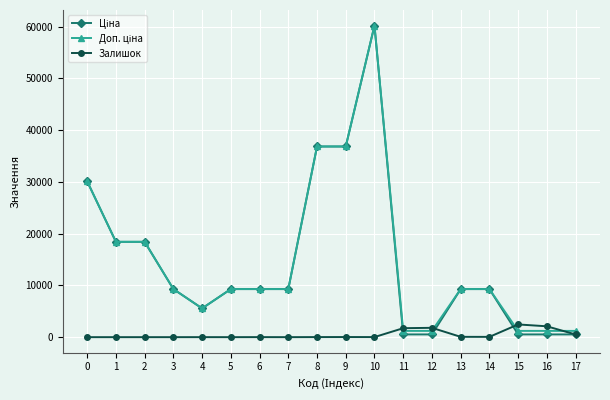

What is the difference between the highest and lowest values at 3?

9290.5